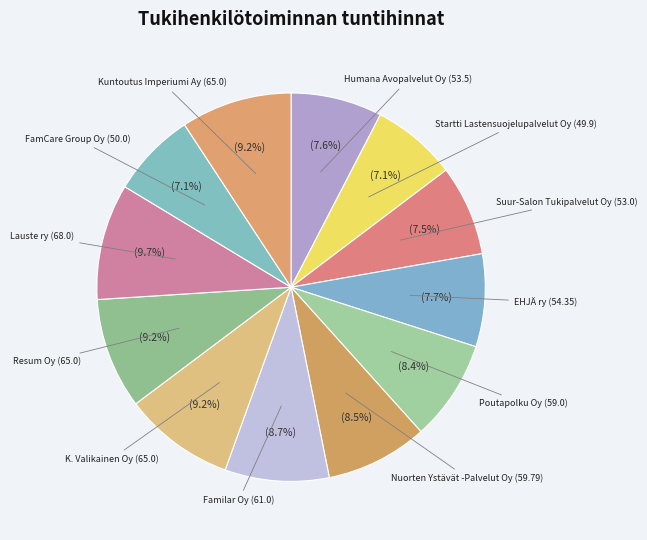

Does any single category account for the majority?

No